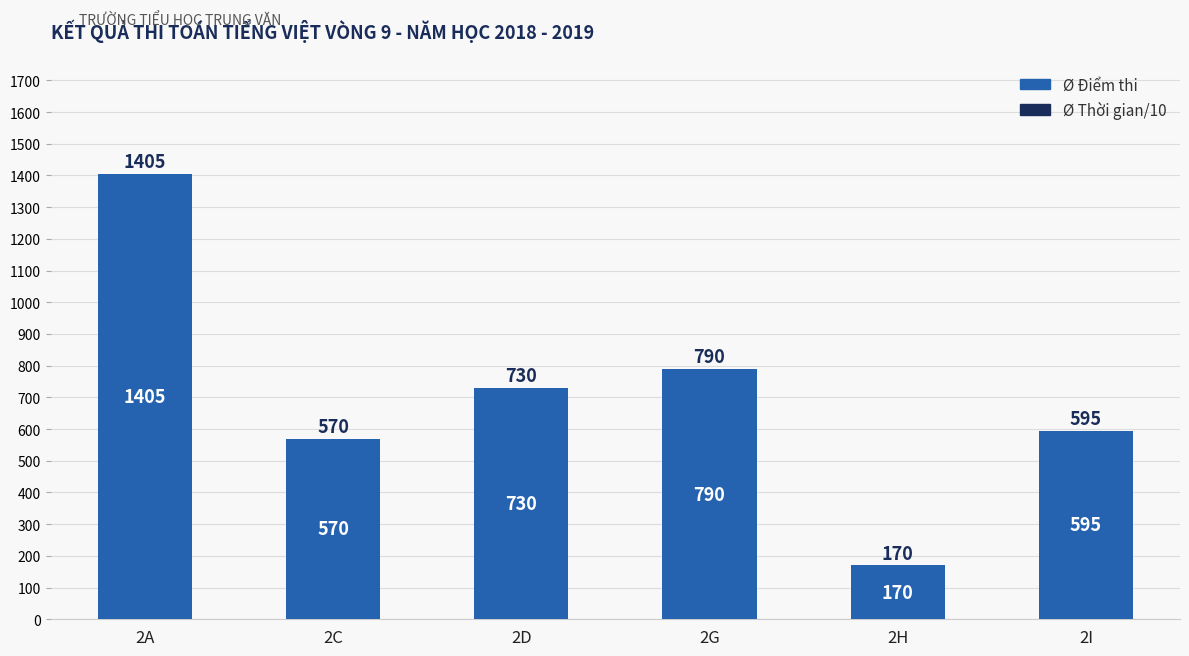

Are the bars grouped side by side (vs. stacked)?

No